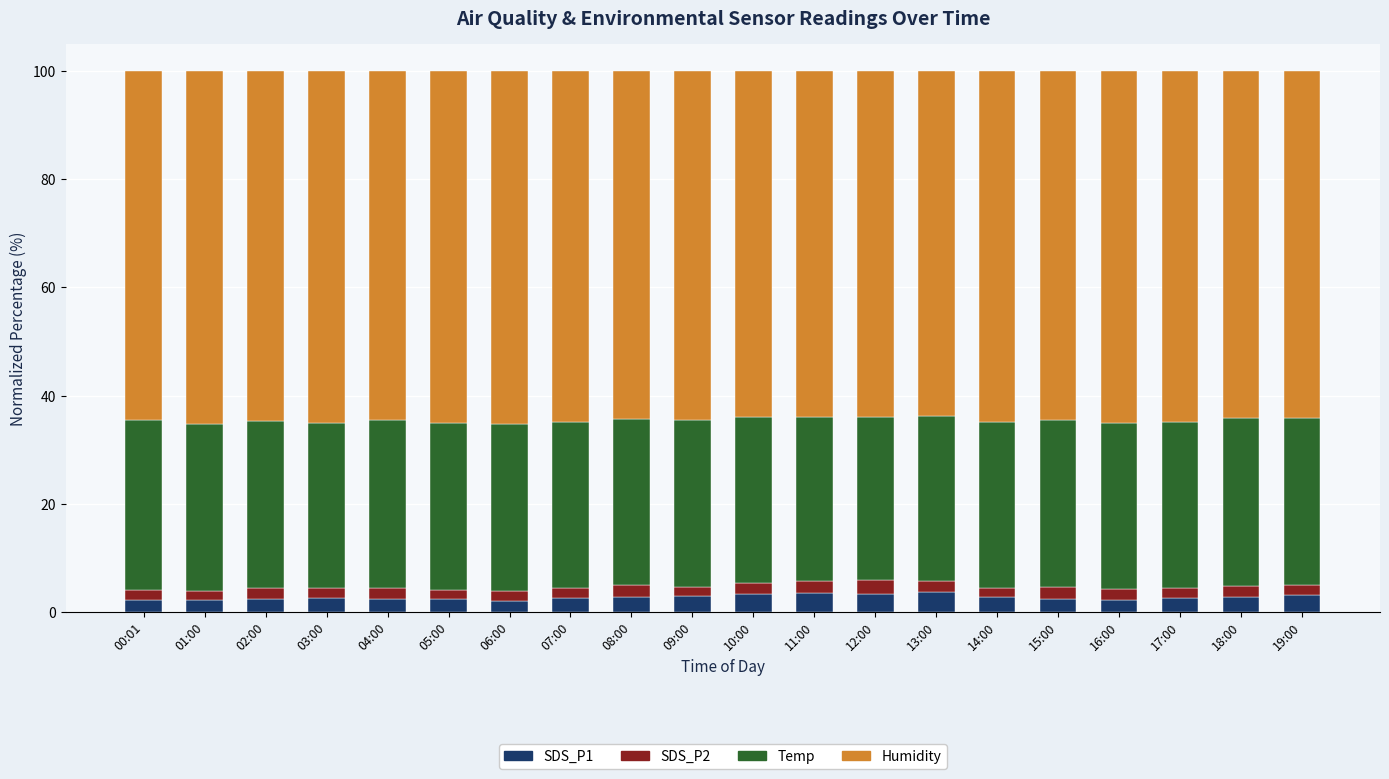

The SDS_P1 series shows 2.5 at 17:00. True or false?

True